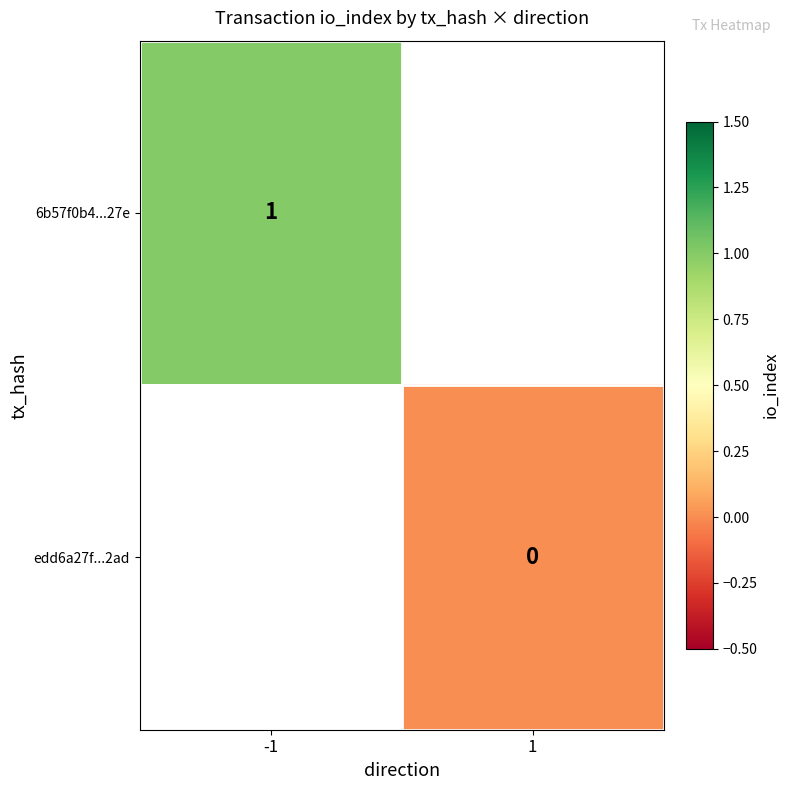

The 6b57f0b4...27e series shows 1.3 at -1. True or false?

False